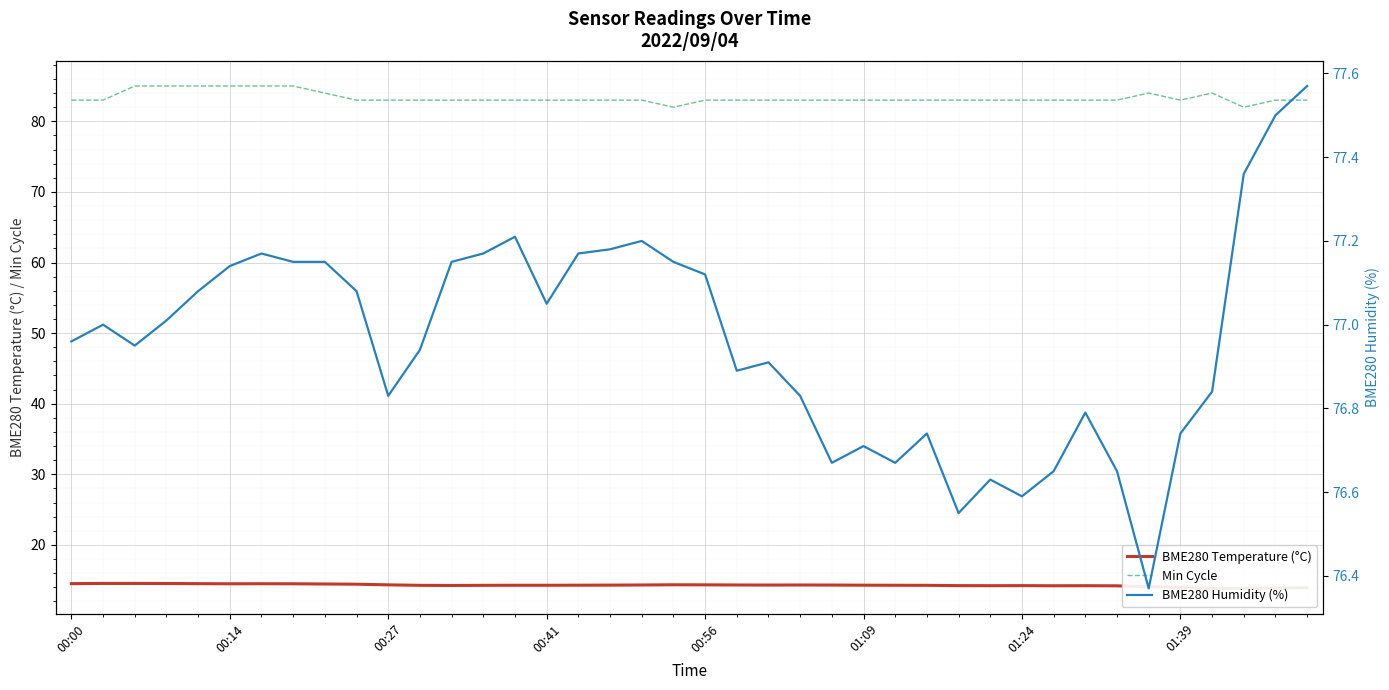

What is the sum of all BME280 Humidity (%) values?

3078.5